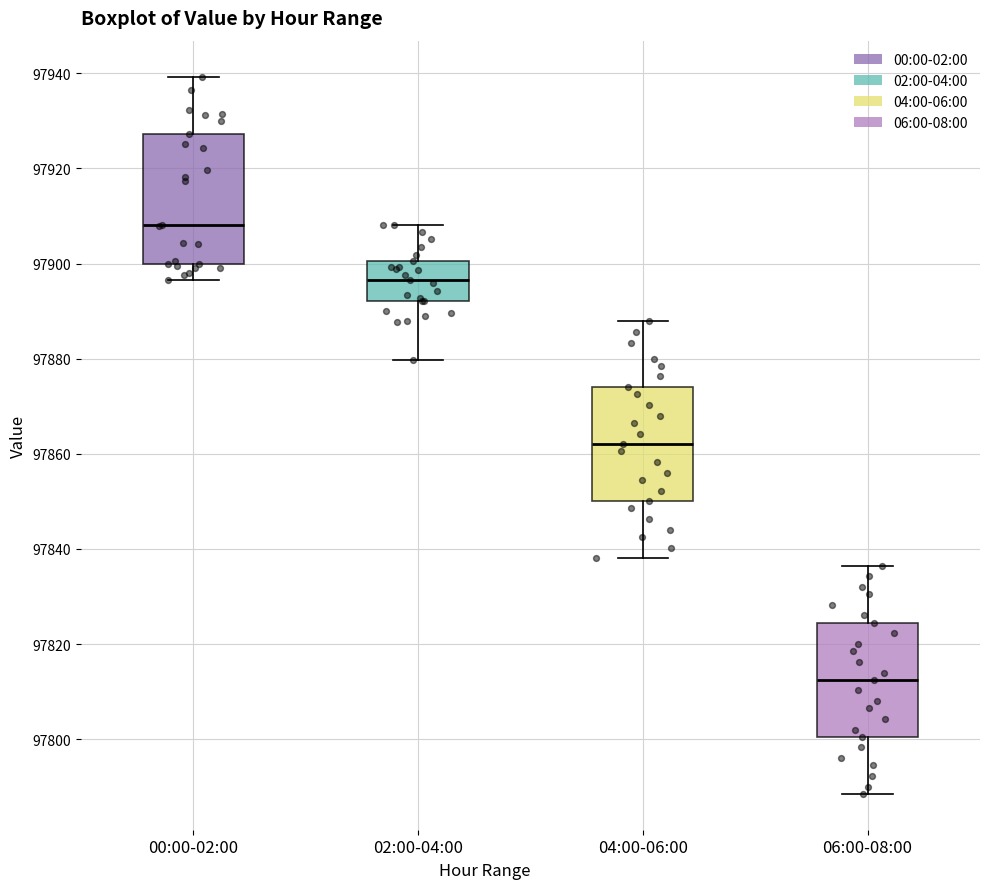

Where does the lower whisker of the box for 04:00-06:00 end on the y-axis? The values are not printed on the chart, so give them approximately, as read against the axis.

97838